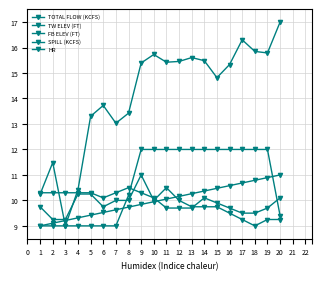

How many lines are shown in the chart?

5